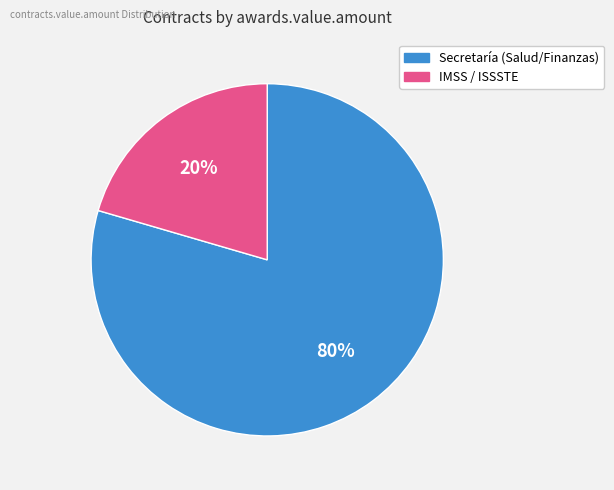

Does any single category account for the majority?

Yes